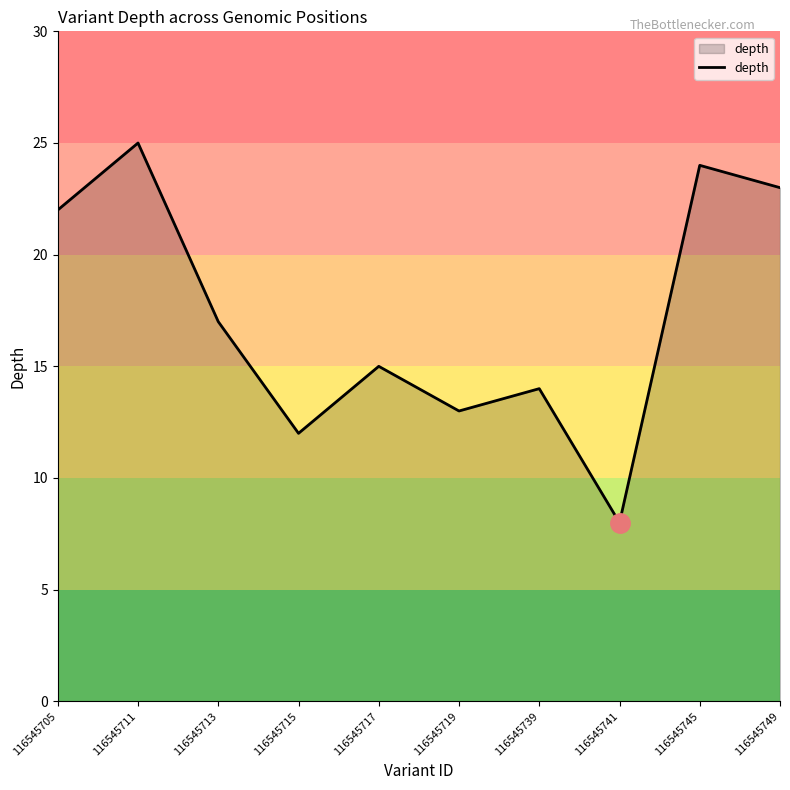

At which category does the data reach its first local peak?

116545711